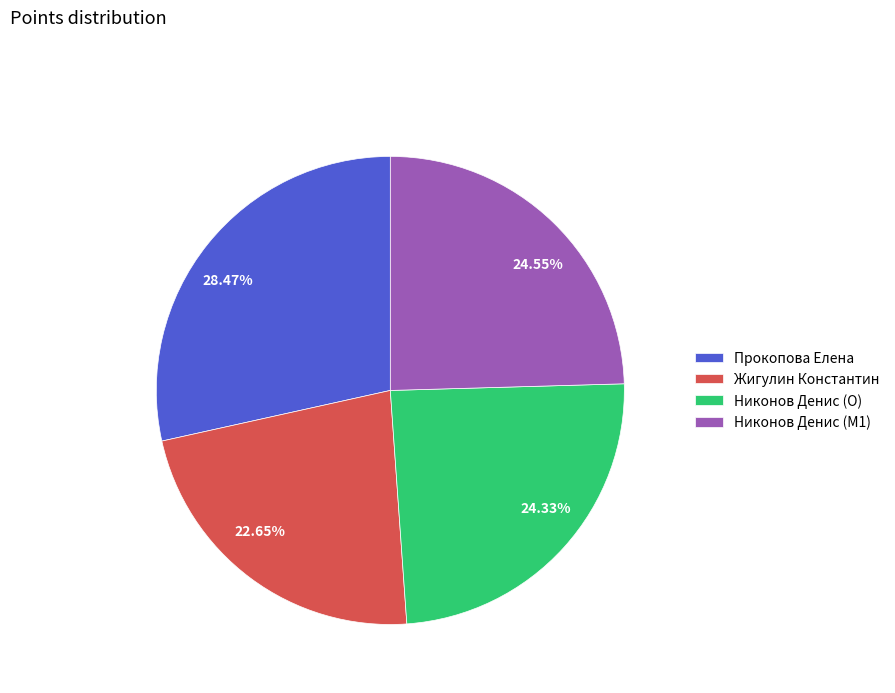

Does Жигулин Константин represent more than half of the total?

No